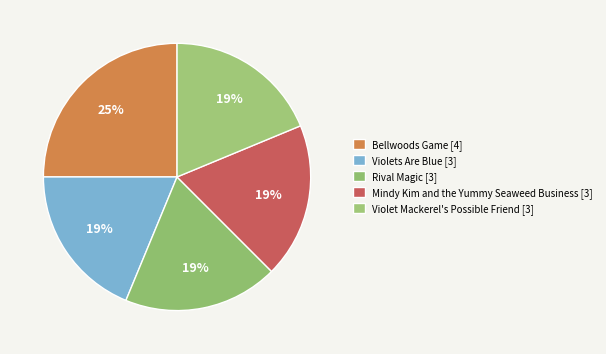

How many slices are in this pie chart?

5